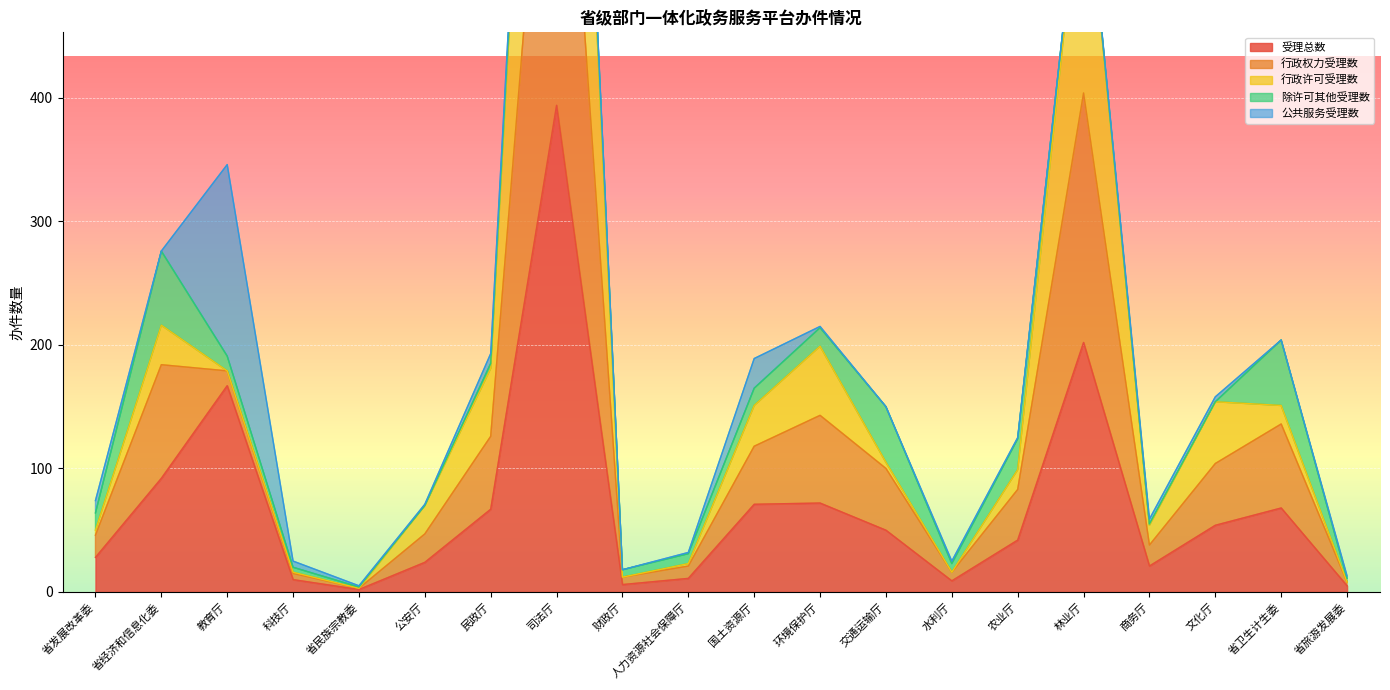

Read the 受理总数 value at 林业厅.

202